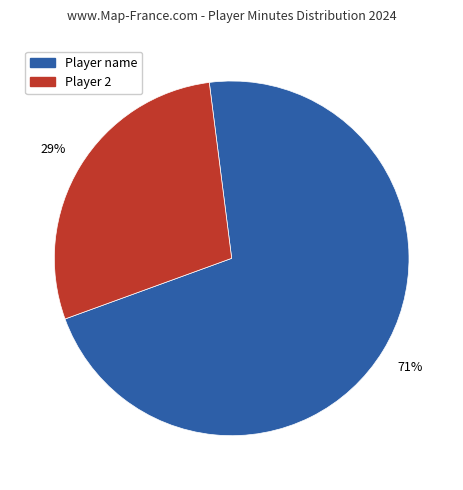

To the nearest percent, what portion does Player name represent?

71%